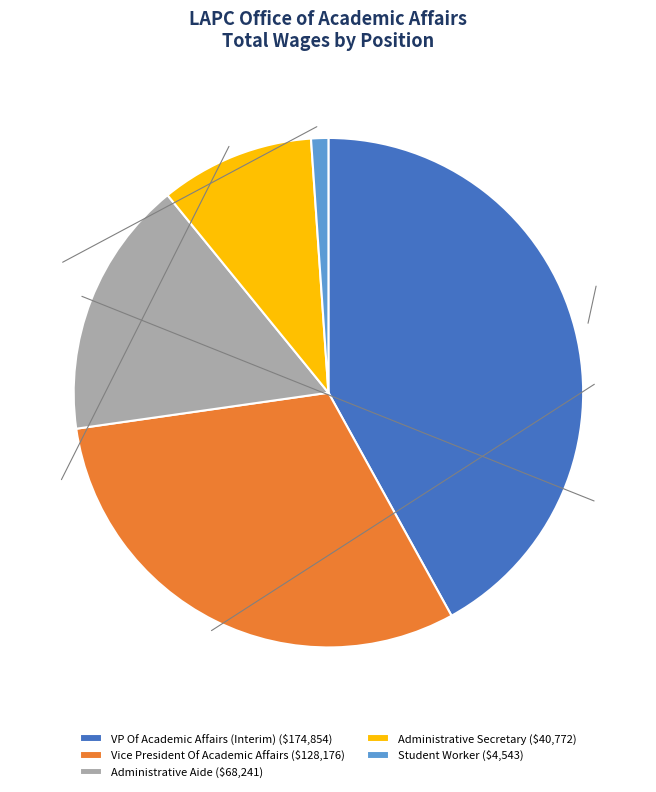

How many slices are in this pie chart?

5